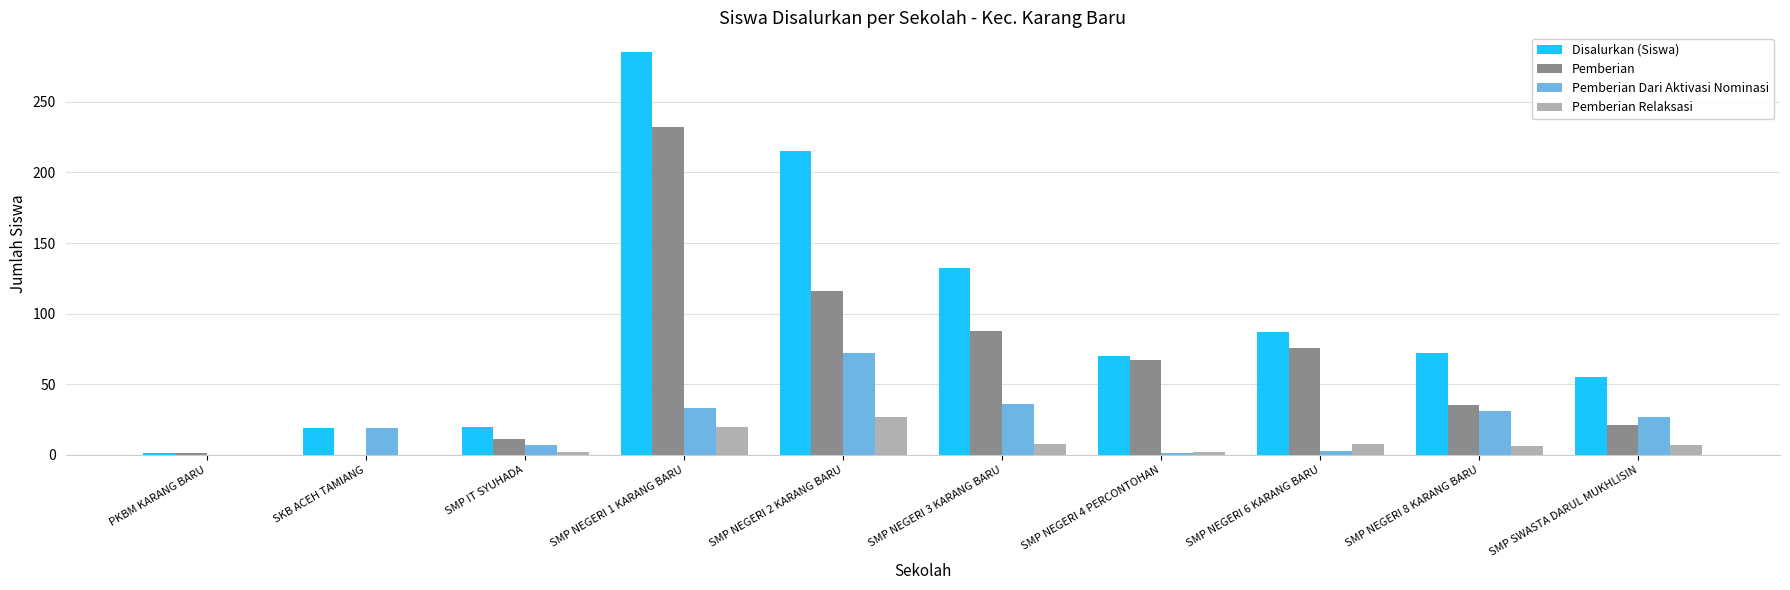

Count the number of data series in this chart.

4